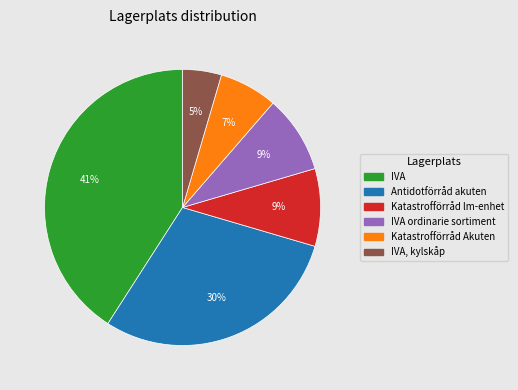

To the nearest percent, what percentage of the pie is Katastrofförråd lm-enhet?

9%